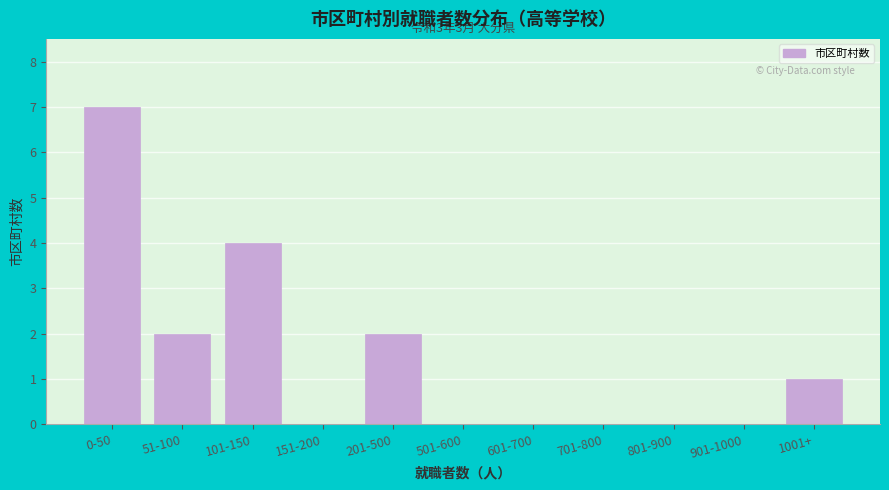

Reading left to right, transcribe all the data shown in this chart.

0-50=7	51-100=2	101-150=4	151-200=0	201-500=2	501-600=0	601-700=0	701-800=0	801-900=0	901-1000=0	1001+=1